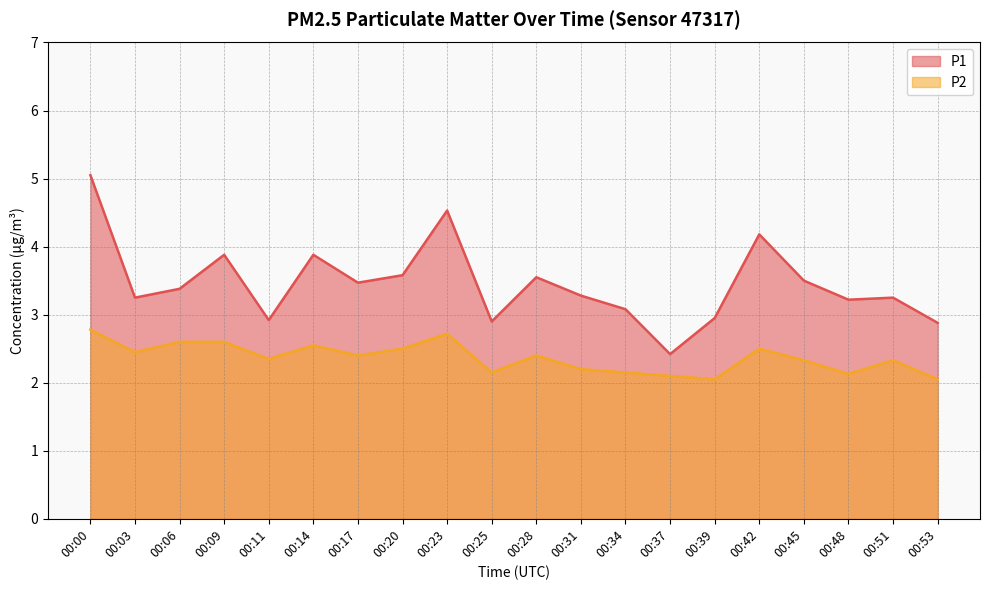

What is the maximum value for P1?

5.0